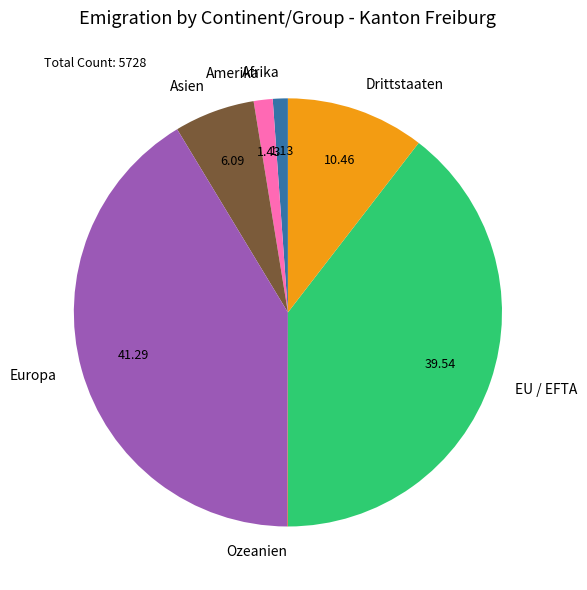

The Asien slice represents 20% of the pie. True or false?

False